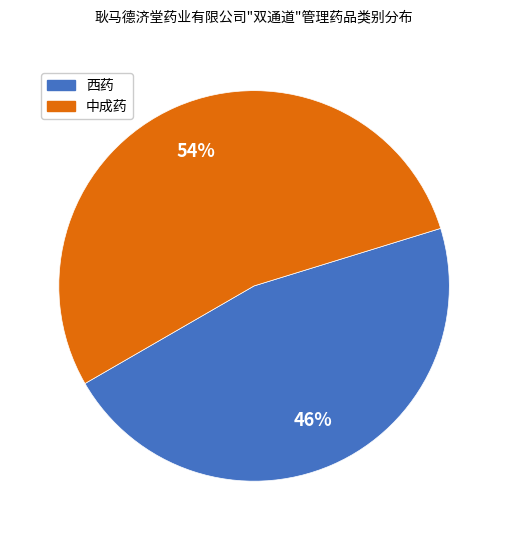

Does 西药 account for over 50% of the chart?

No